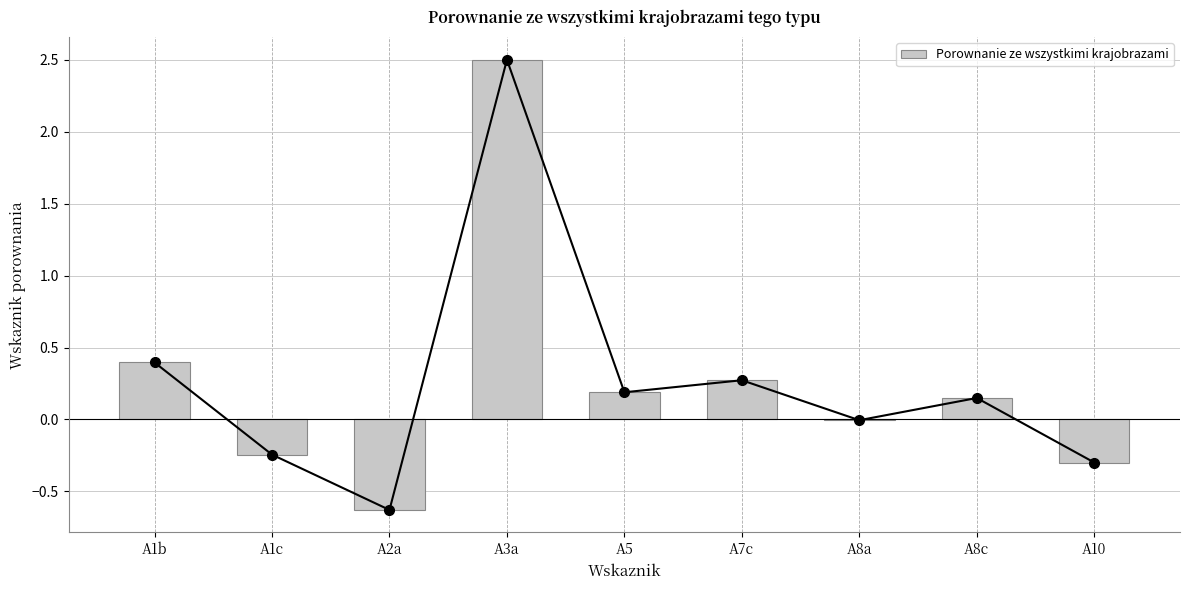

How many categories are shown in the chart?

9